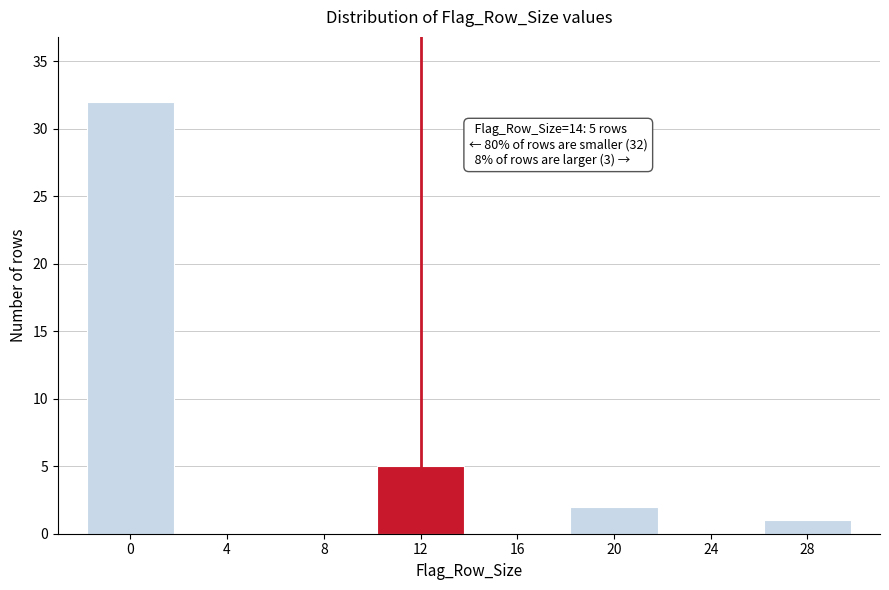

Reading right to left, extract all data points from this chart.

28=1	24=0	20=2	16=0	12=5	8=0	4=0	0=32